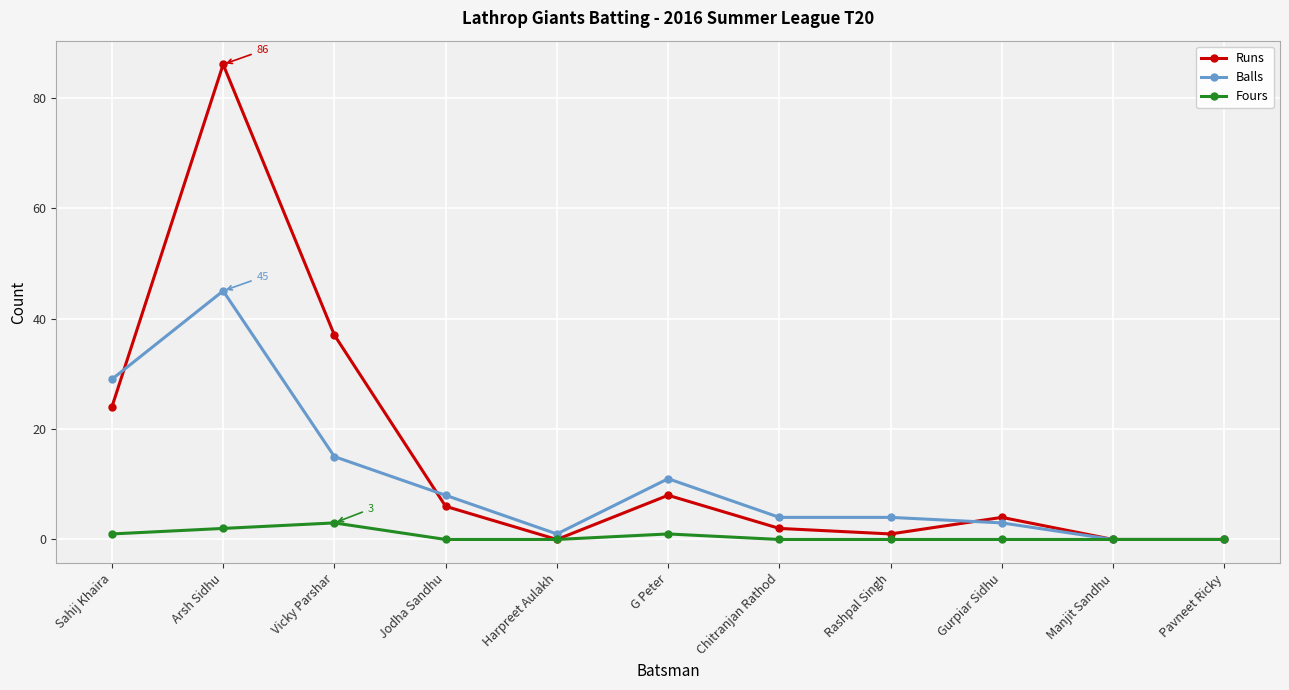

What is the label of the 8th point from the right?

Jodha Sandhu